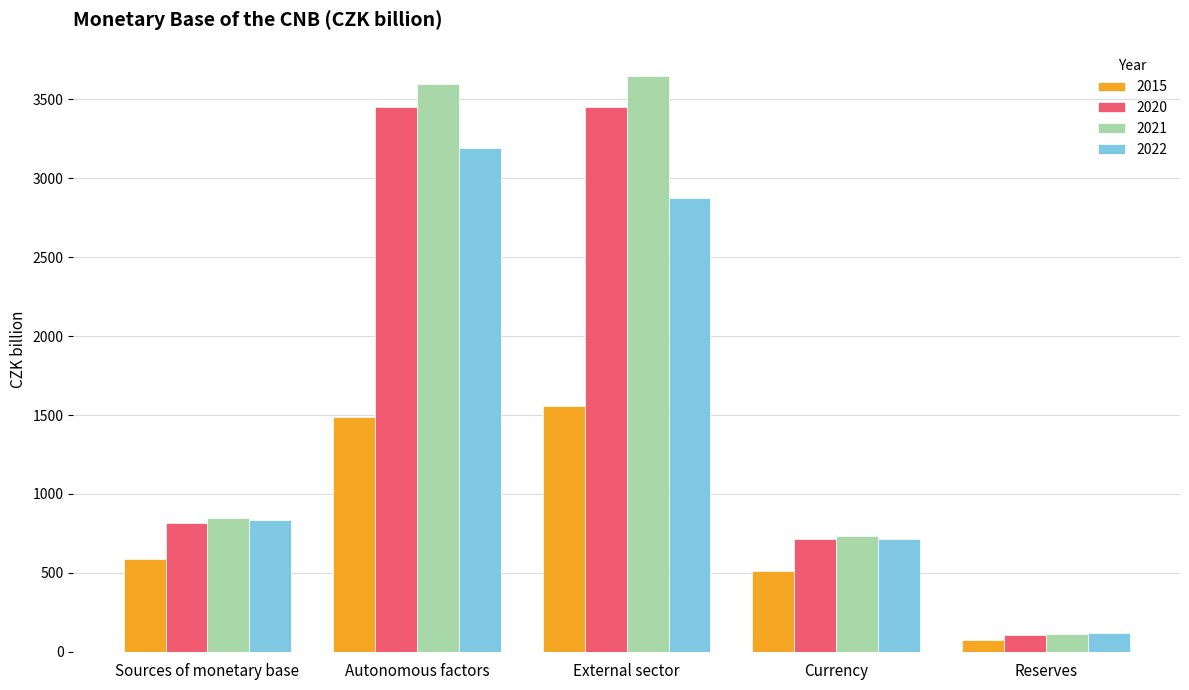

Where is 2021 nearest to the value 1880?

Sources of monetary base